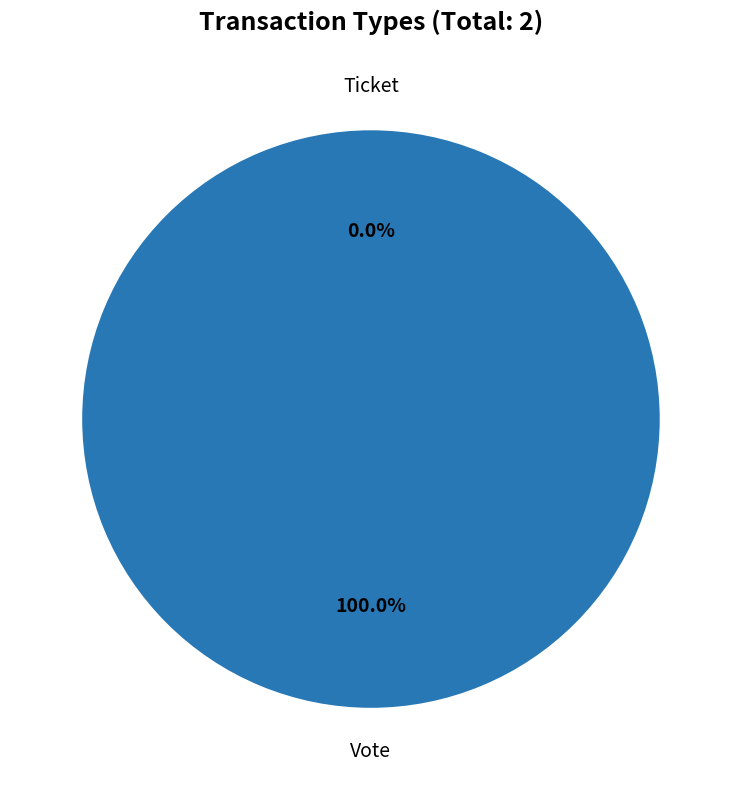

Which has a higher value, Vote or Ticket?

Vote